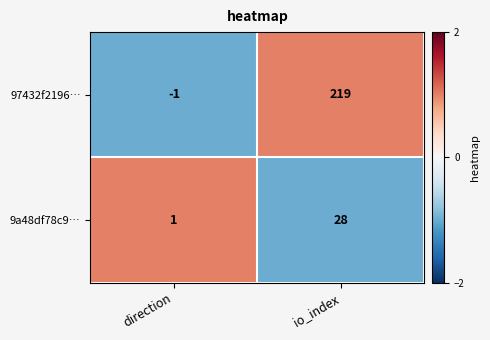

How many negative values does the 97432f2196… series have?

1